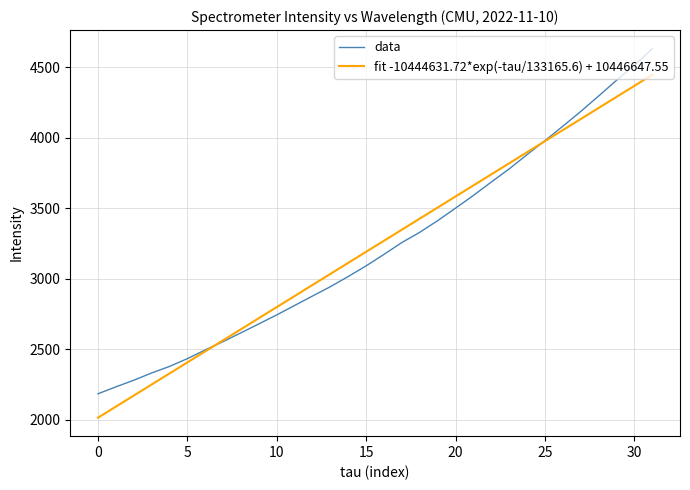

Which series has the widest spread of values?

data